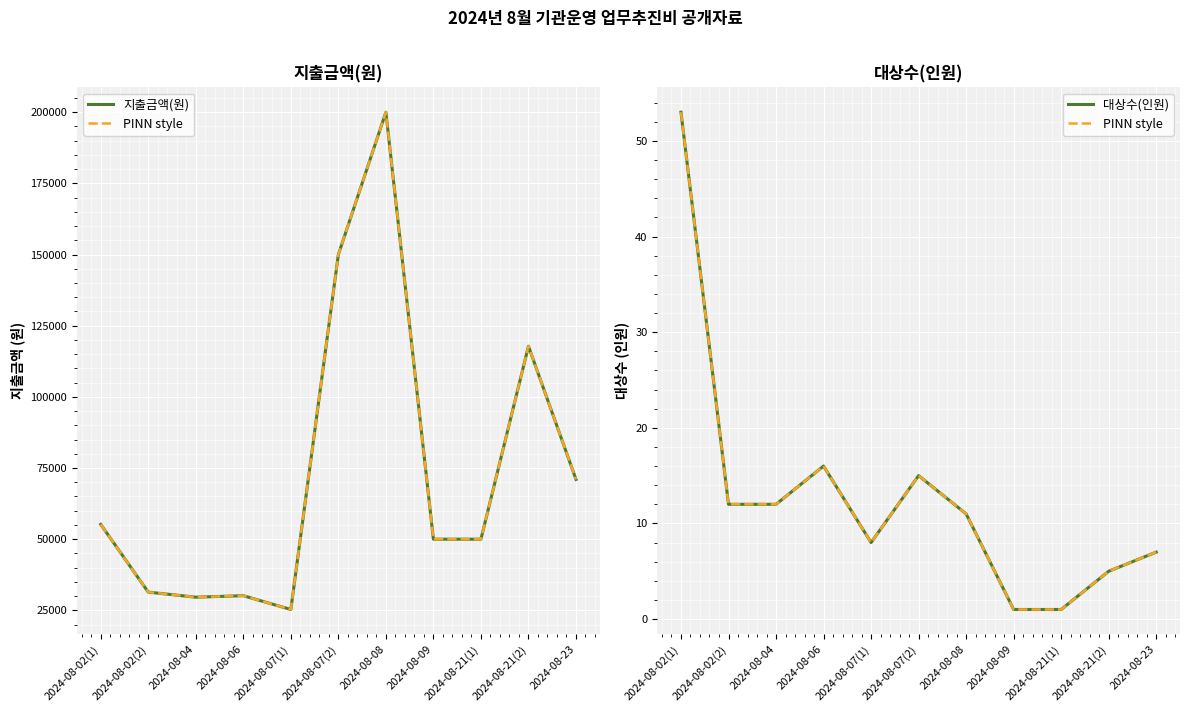

Is it true that PINN style equals 11 at 2024-08-08?

True